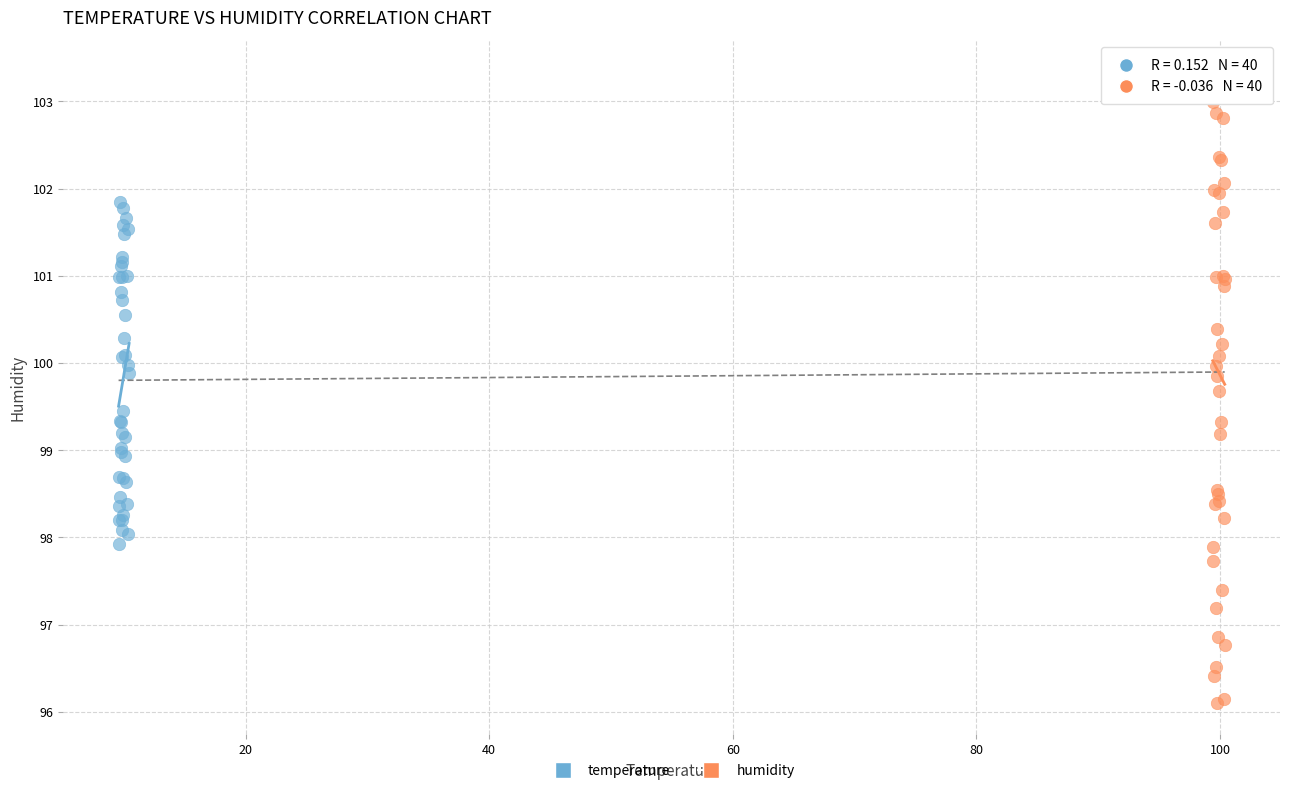

Which series has the widest spread of Y values?

humidity